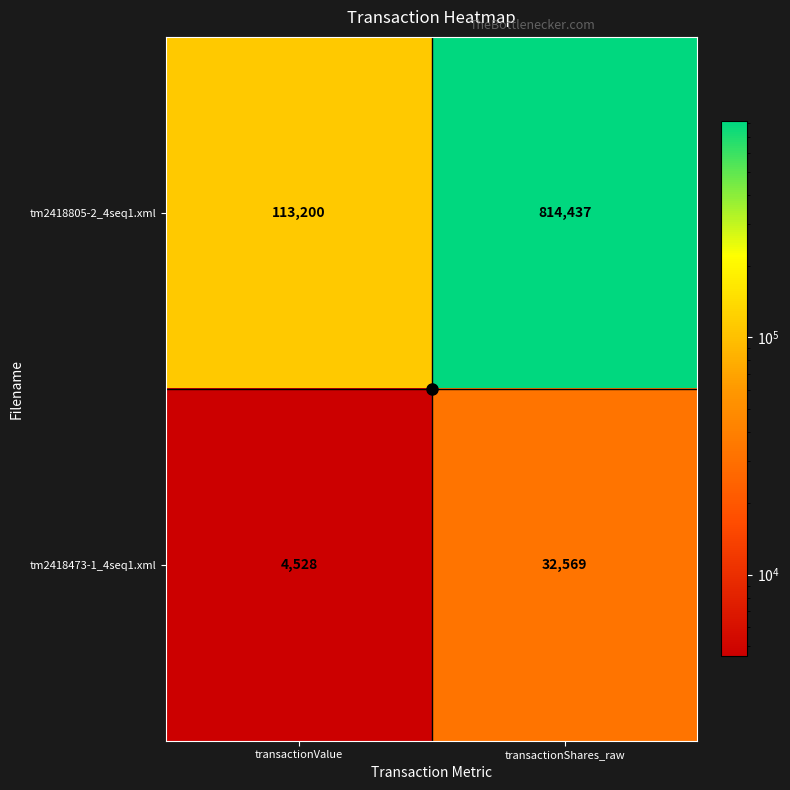

What is the total value across all series at transactionShares_raw?

847006